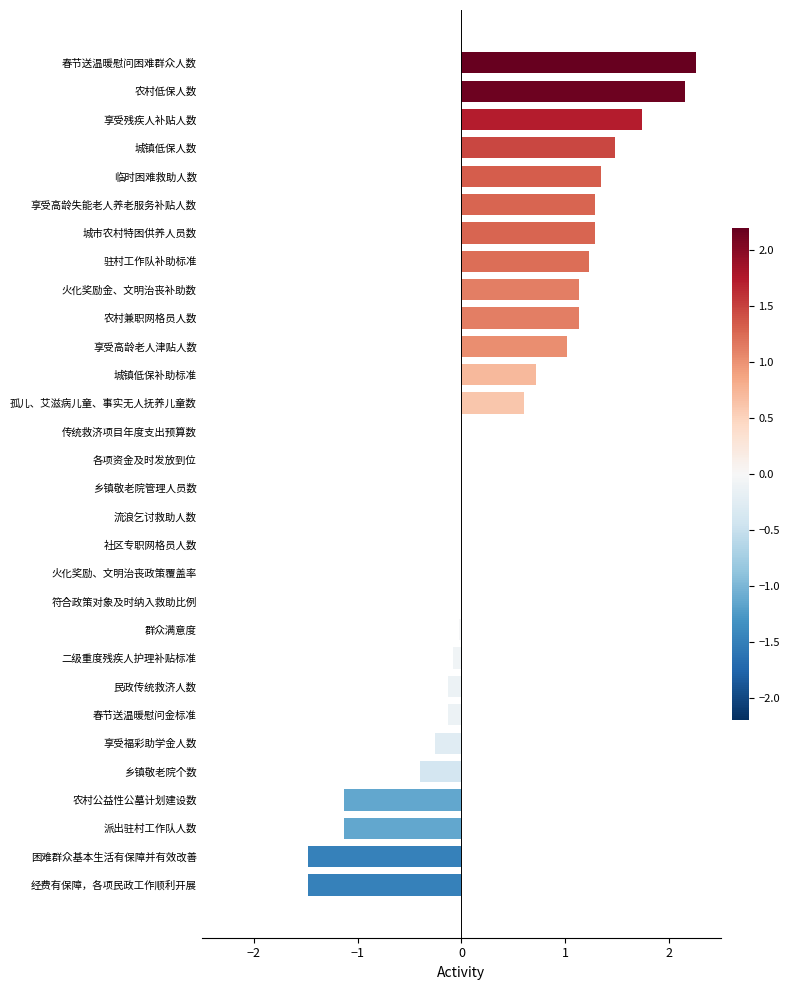

What is the approximate value at 火化奖励金、文明治丧补助数?

1.1